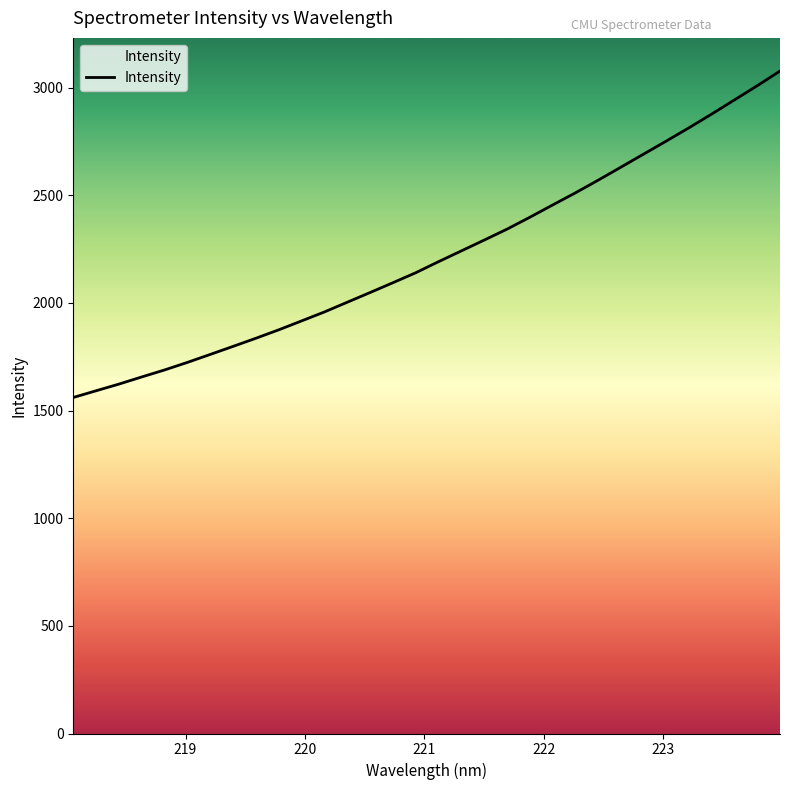

What is the smallest value displayed?

1560.6